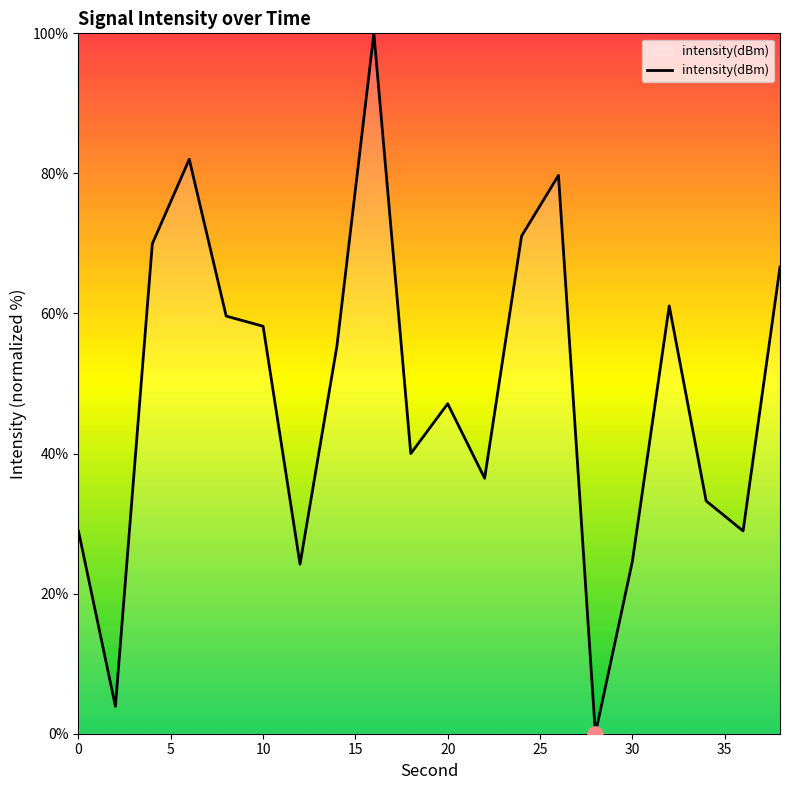

What is the difference between the maximum and minimum values?

100.0